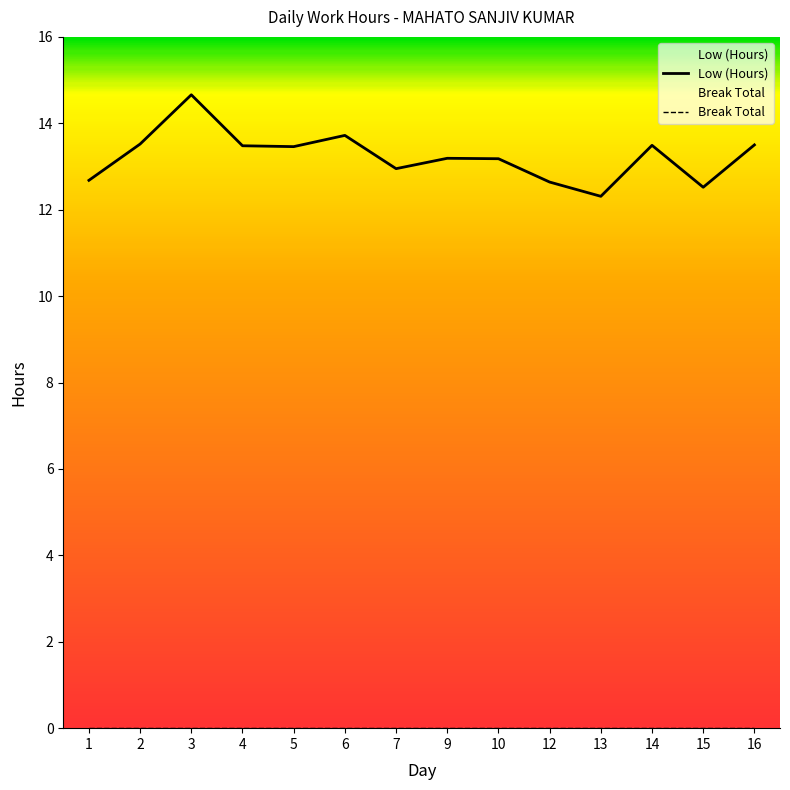

At which label is the value closest to 13?

7